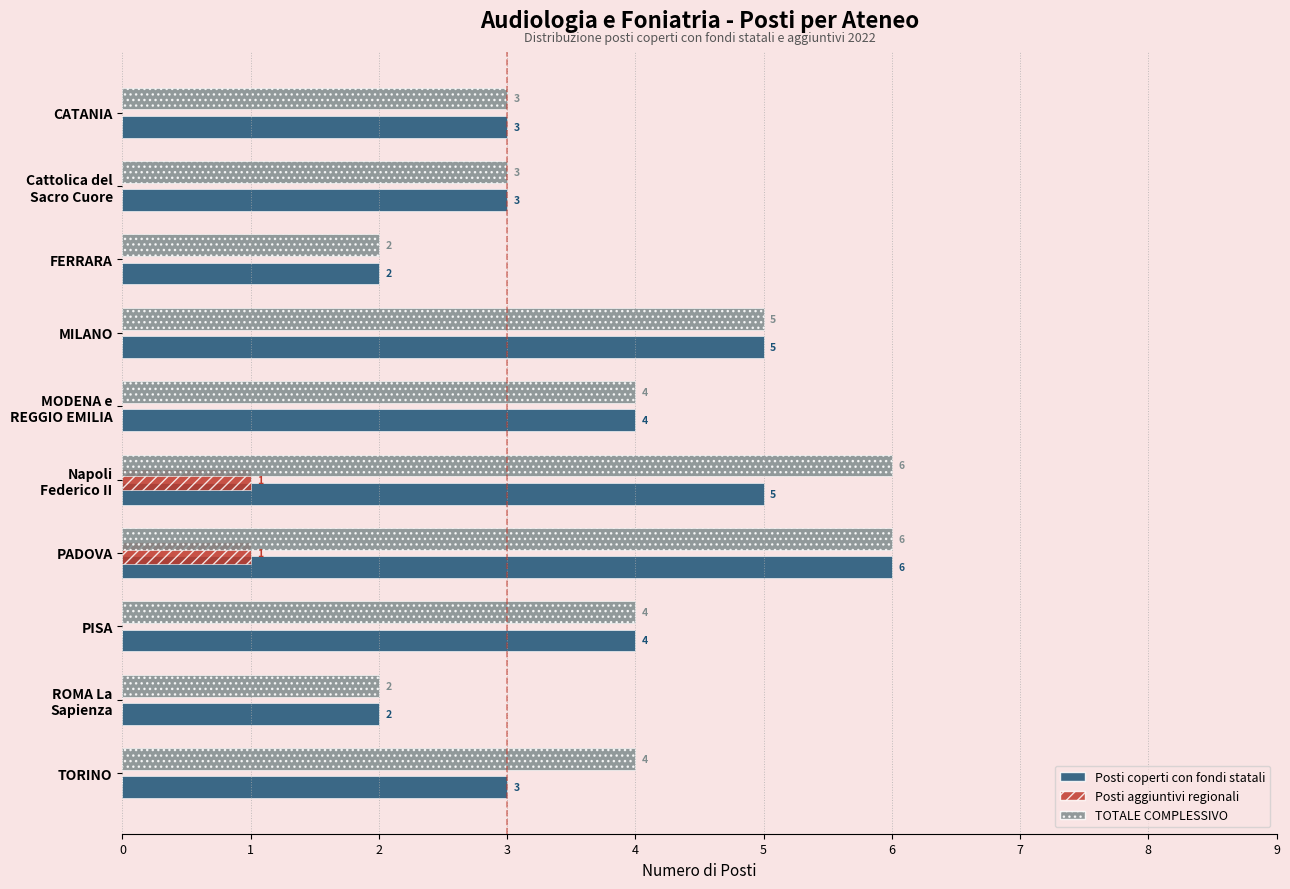

How many Posti aggiuntivi regionali values are between 0 and 1?

10